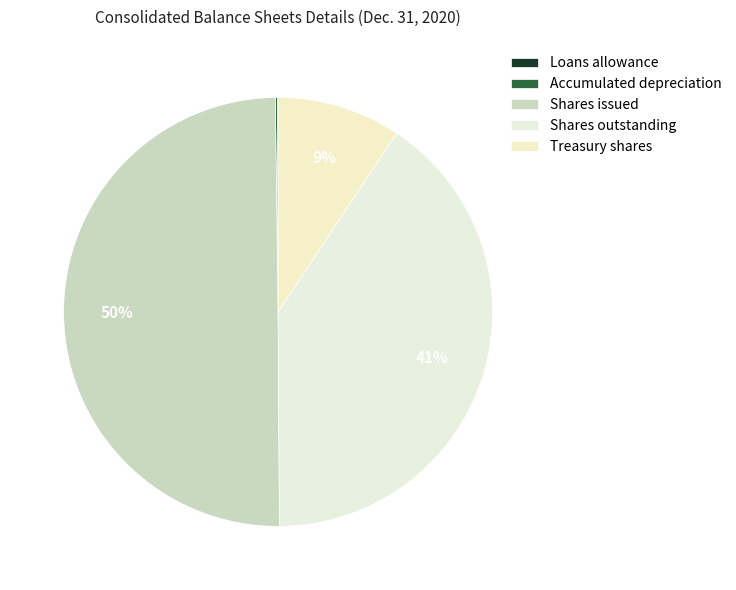

Which category has the smallest portion of the pie?

Loans, allowance for loan losses